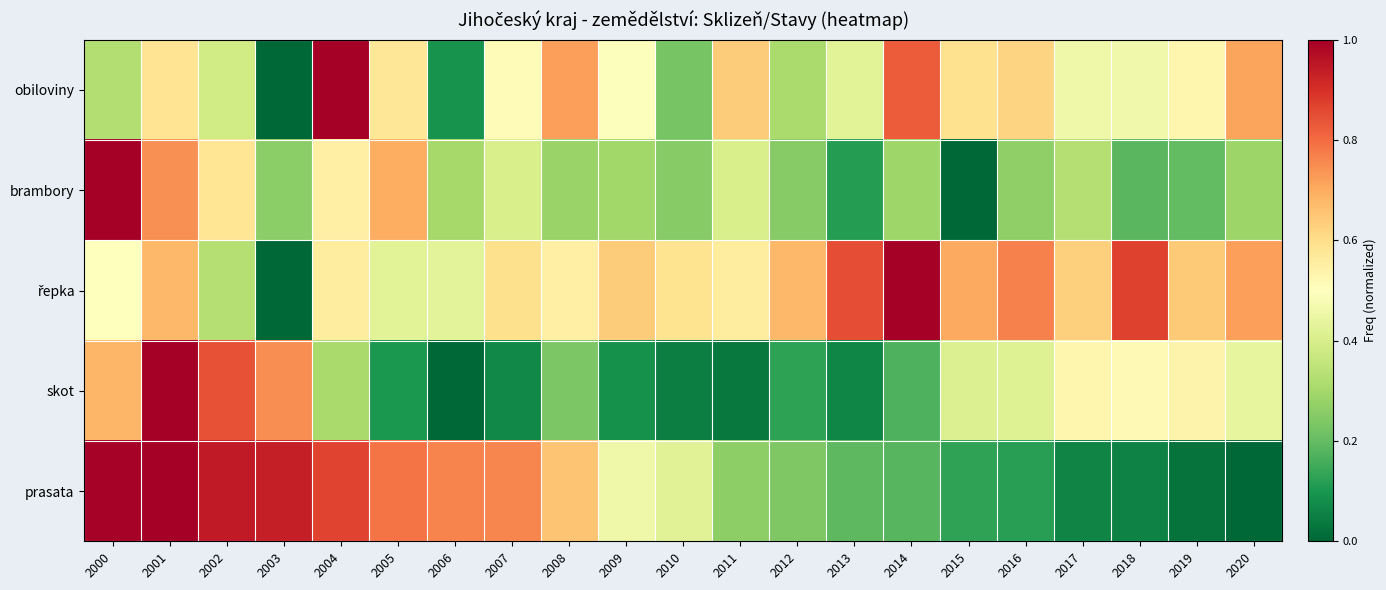

What is the maximum value shown in the chart?

1.0